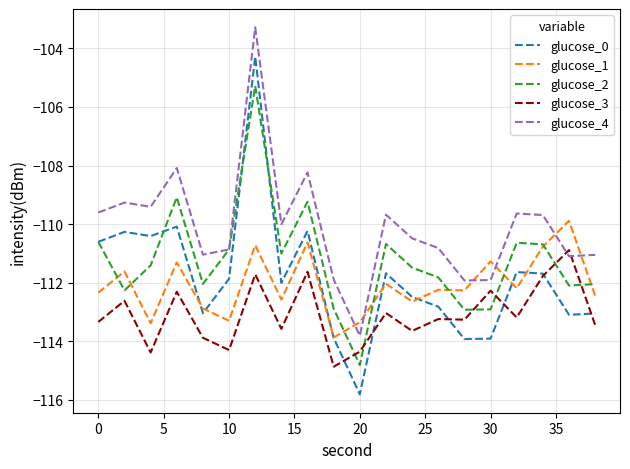

Which series has the largest range (max minus min)?

glucose_0